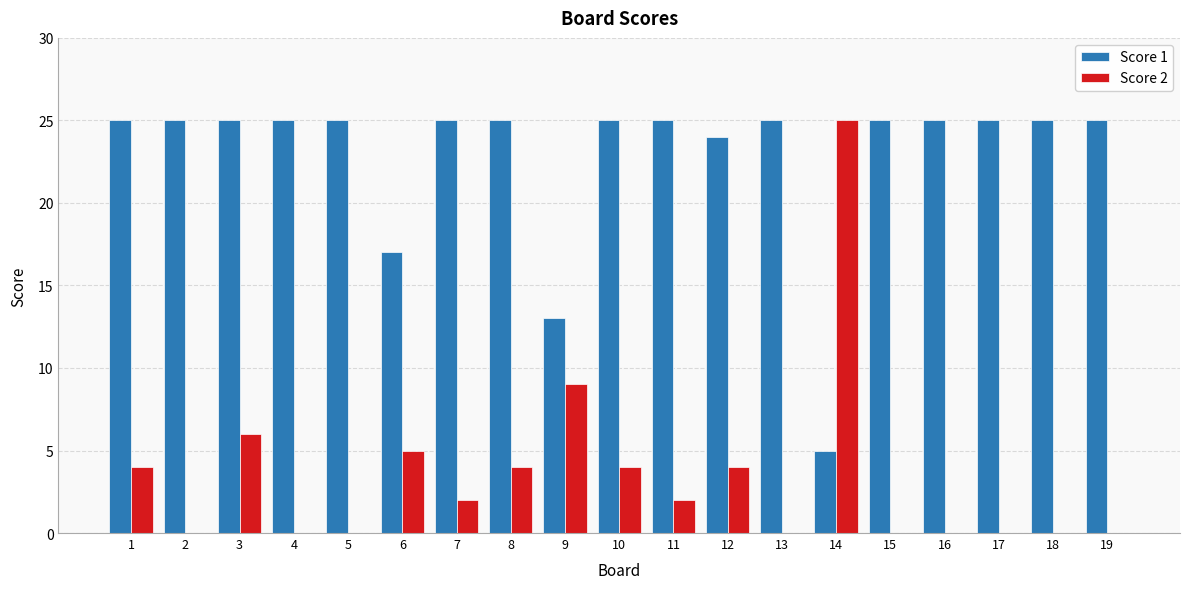

What is the maximum value shown in the chart?

25